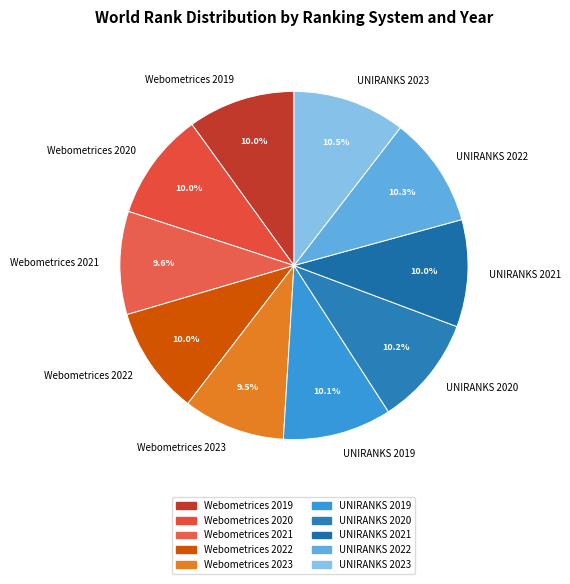

To the nearest percent, what portion does UNIRANKS 2020 represent?

10%